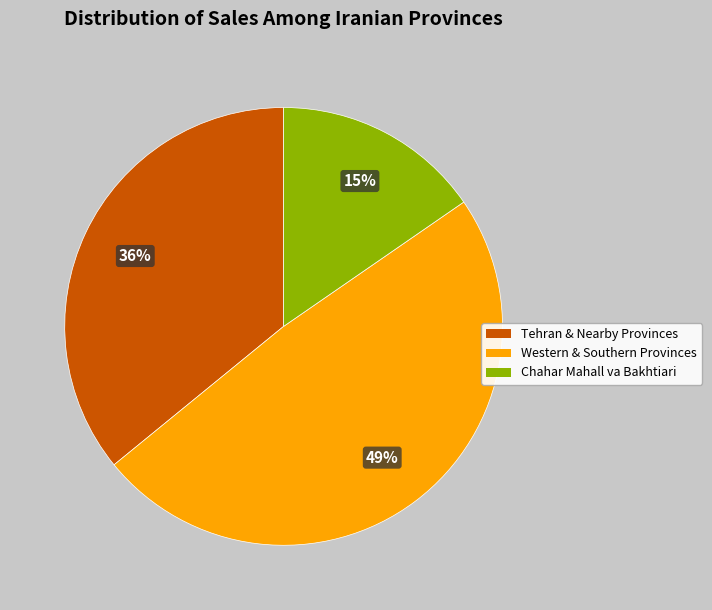

Is there any slice that represents more than half of the pie?

No